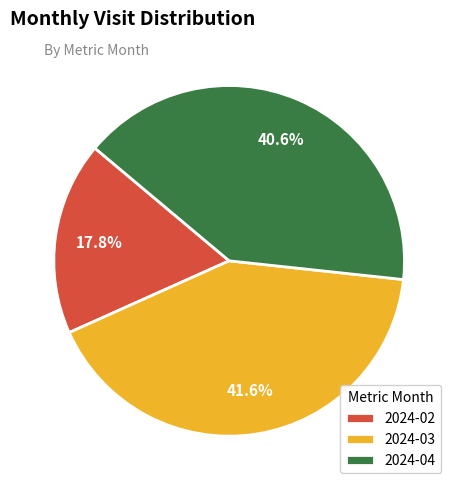

Do 2024-04 and 2024-03 together represent more than half of the pie?

Yes